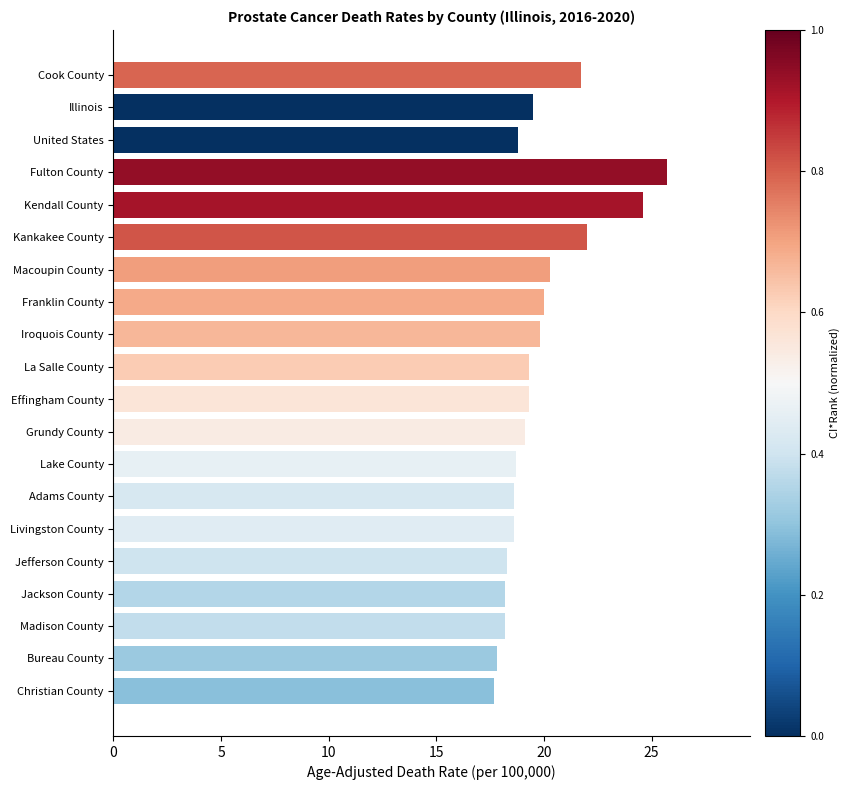

What is the sum of all values?

396.2